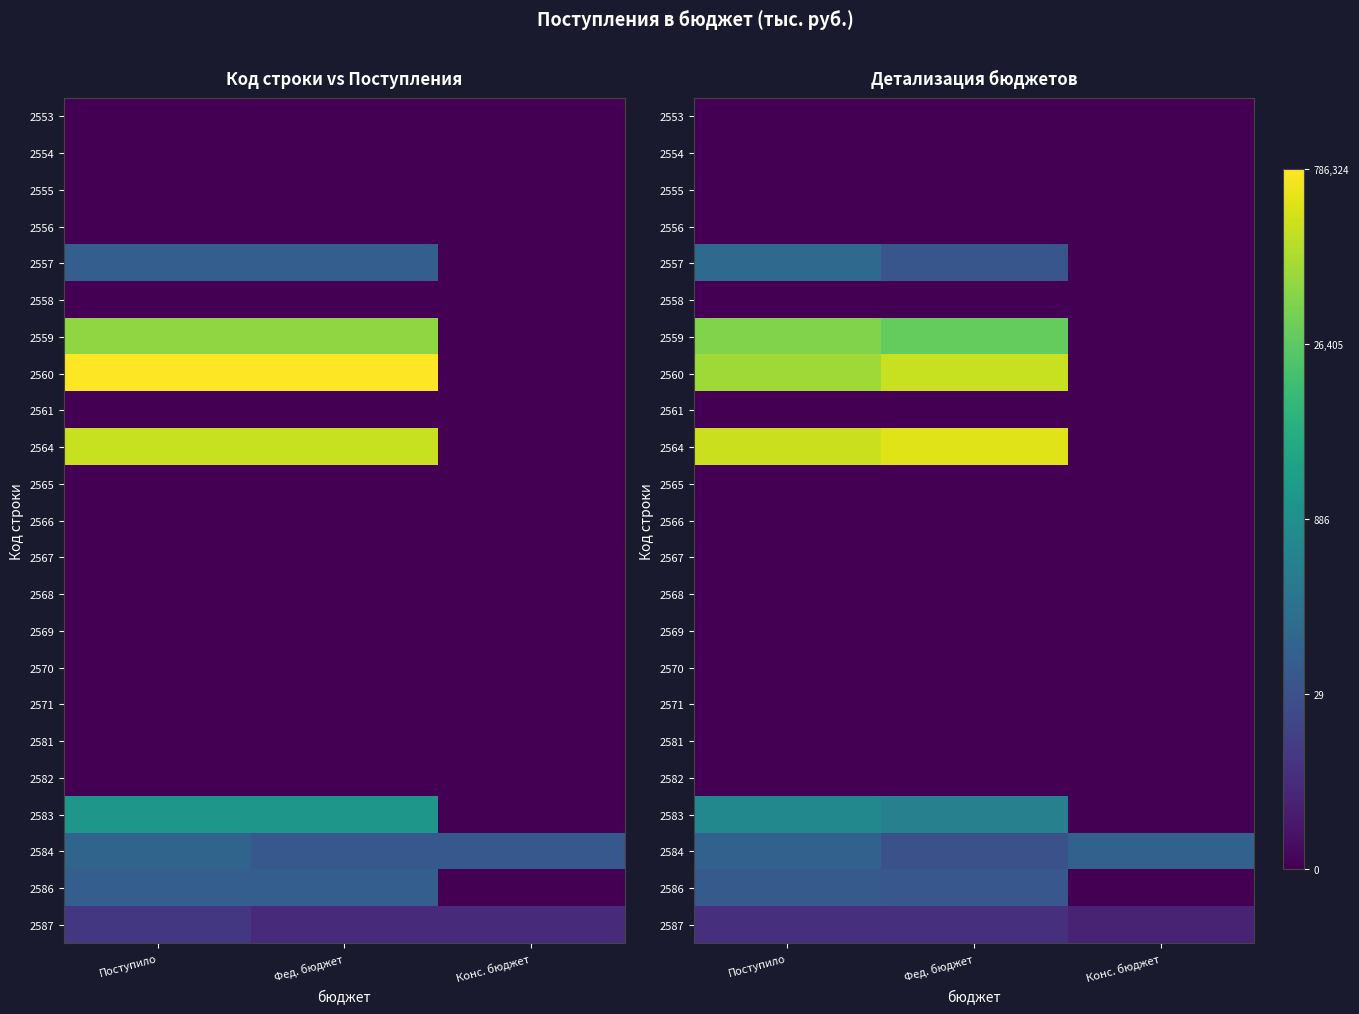

Is the value of 2566 at Фед. бюджет greater than the value of 2553 at Конс. бюджет?

No